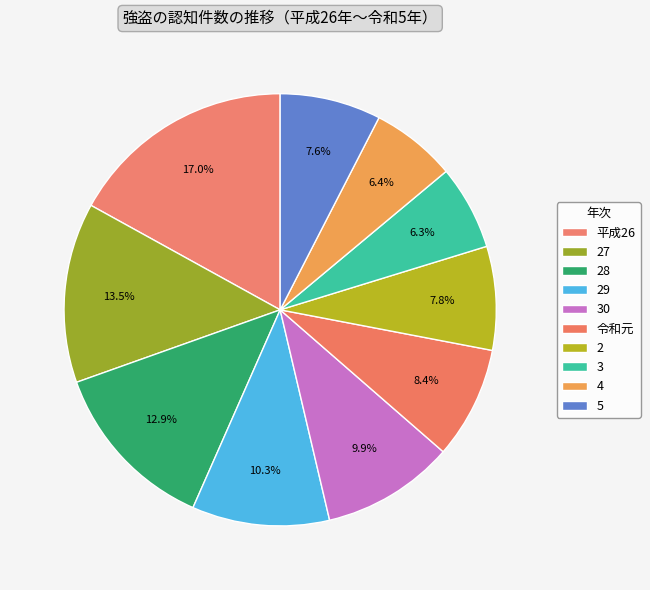

What is the largest slice in the pie chart?

平成26